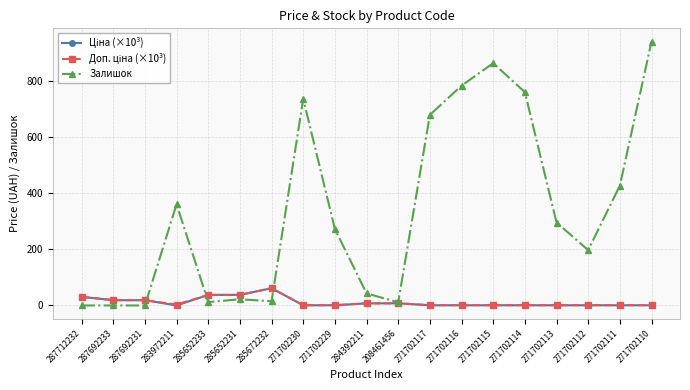

How many lines are shown in the chart?

3